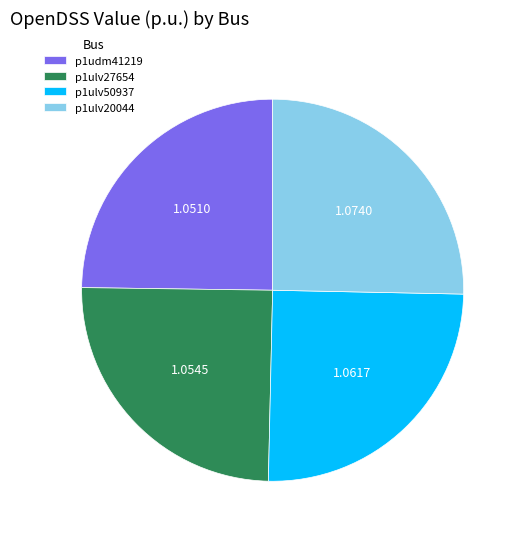

Approximately how many times larger is the value at p1ulv50937 compared to p1udm41219?

1.0